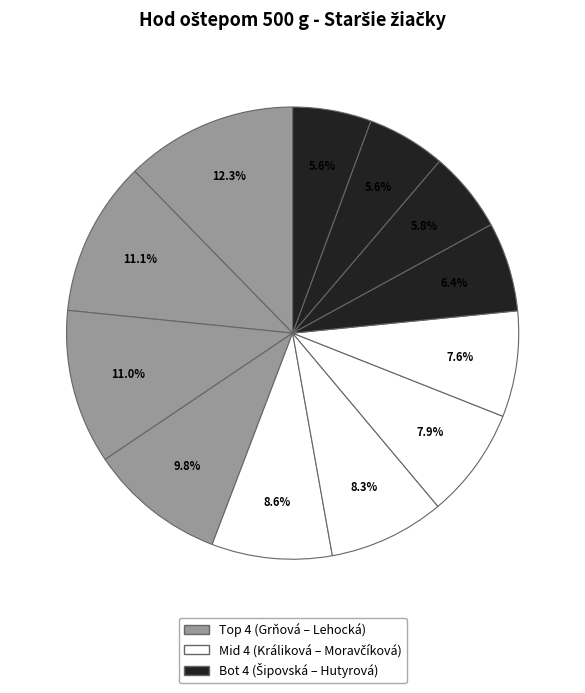

Count the number of slices in the pie.

12